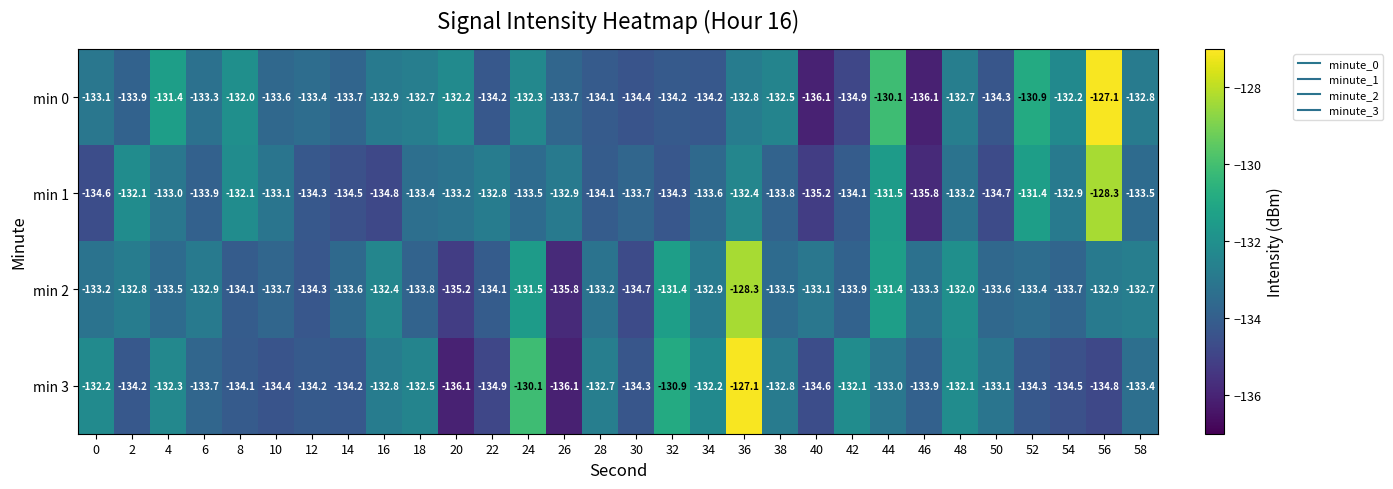

What is the total value across all series at 56?

-523.1